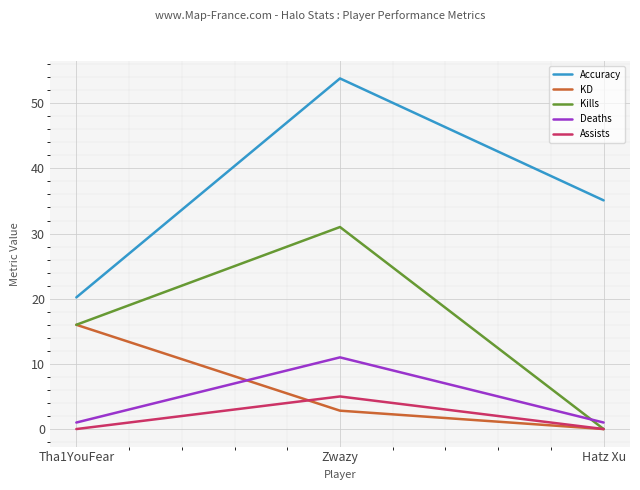

Is it true that Assists equals 8.8 at Zwazy?

False